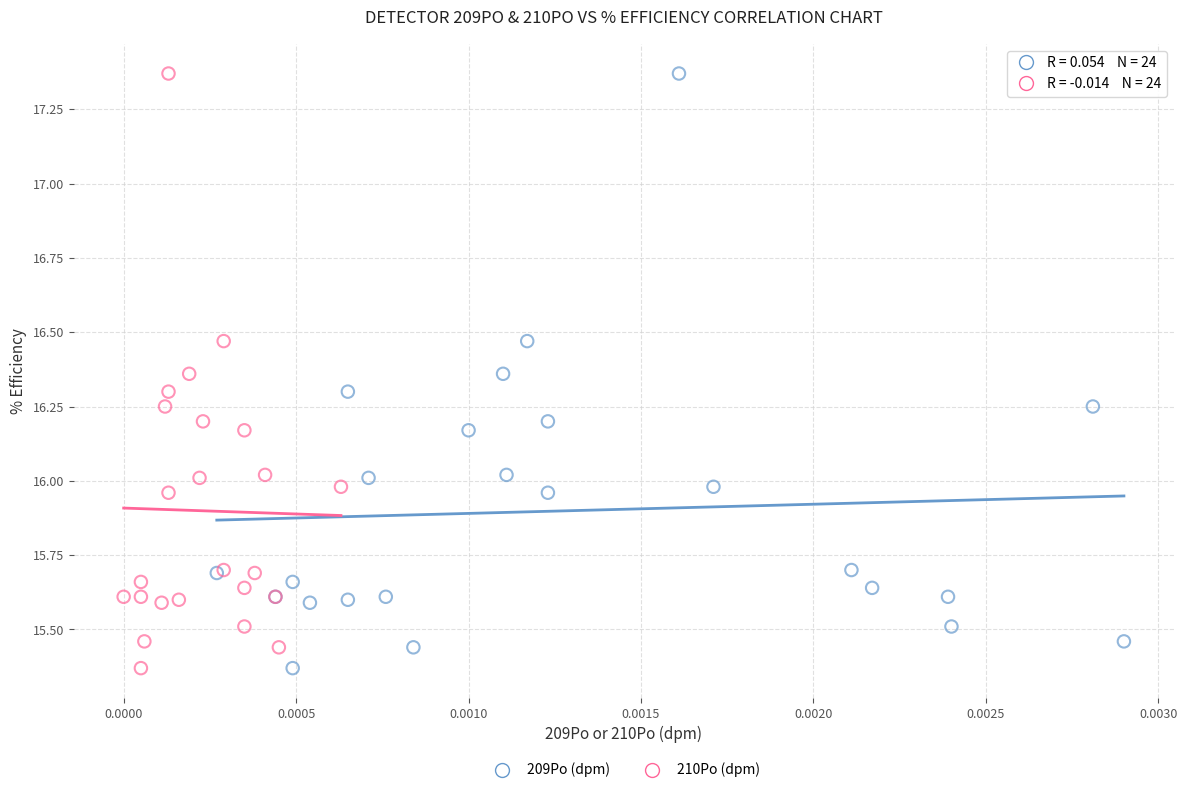

What are all the series names shown in the legend?

209Po (dpm), 210Po (dpm)